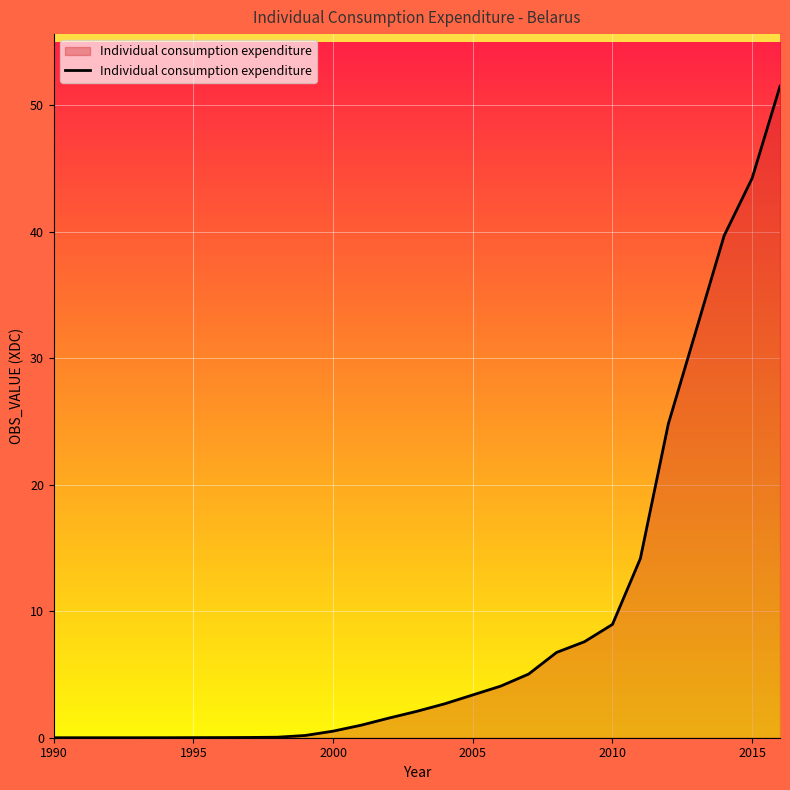

What is the maximum value shown in the chart?

51.5